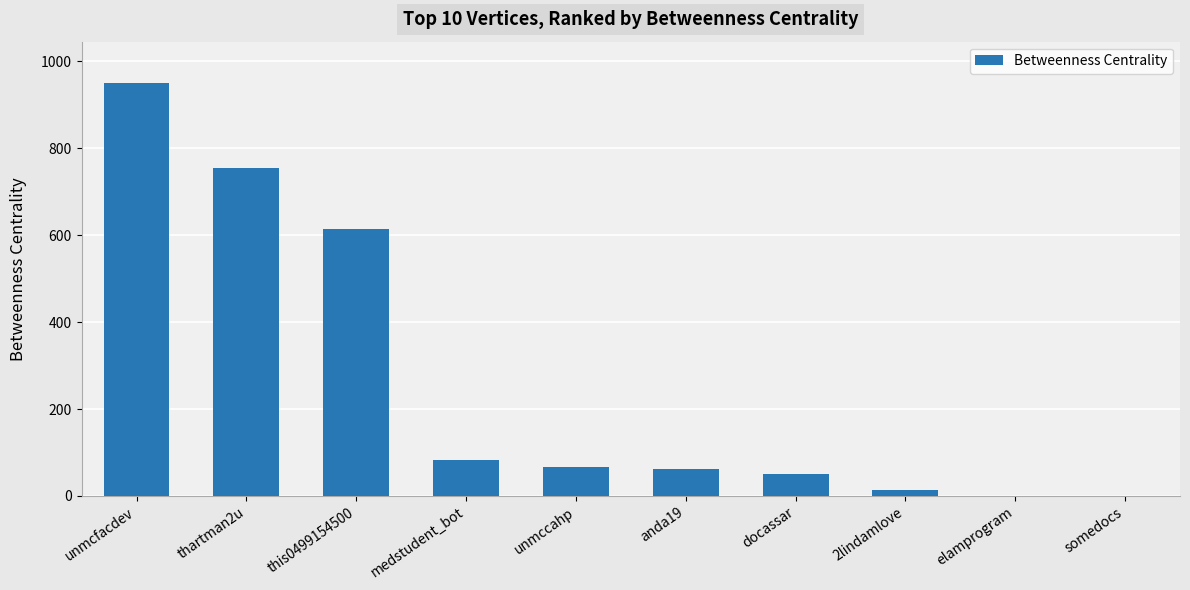

Between anda19 and elamprogram, which is larger?

anda19